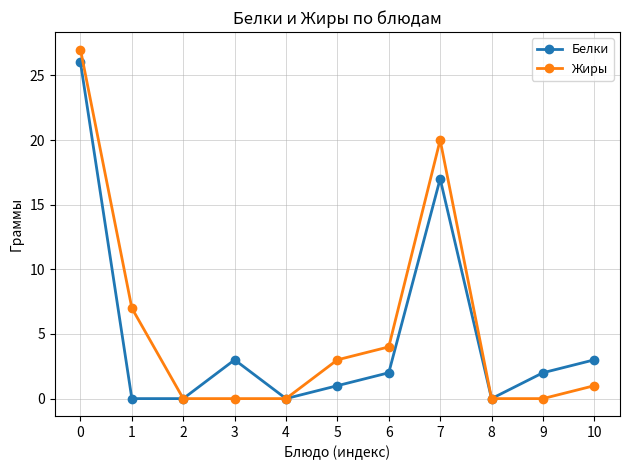

Reading left to right, list all the values displayed in this chart.

Белки: 0=26	1=0	2=0	3=3	4=0	5=1	6=2	7=17	8=0	9=2	10=3
Жиры: 0=27	1=7	2=0	3=0	4=0	5=3	6=4	7=20	8=0	9=0	10=1